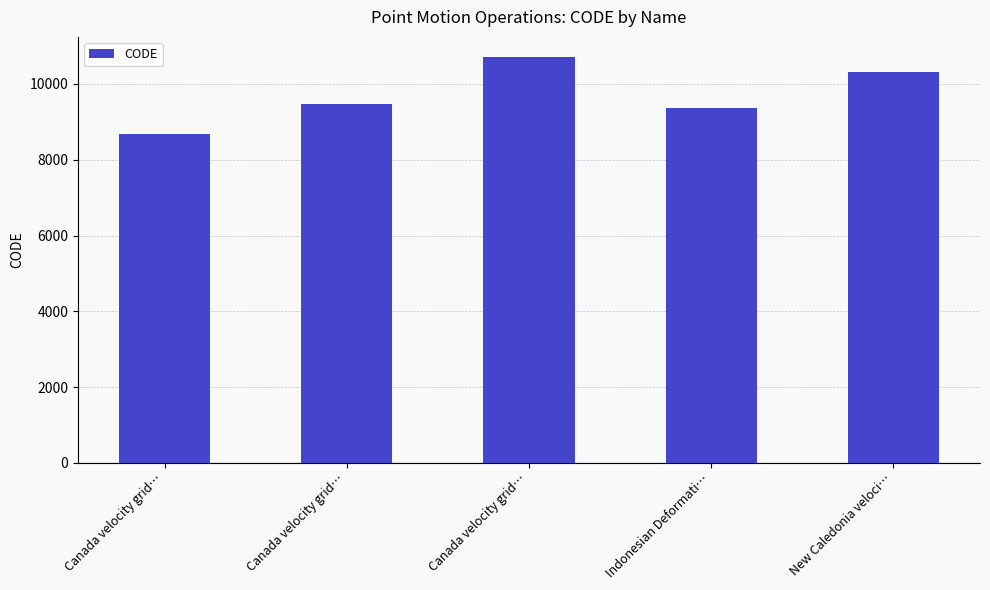

Reading left to right, extract all data points from this chart.

8676	9483	10707	9375	10323